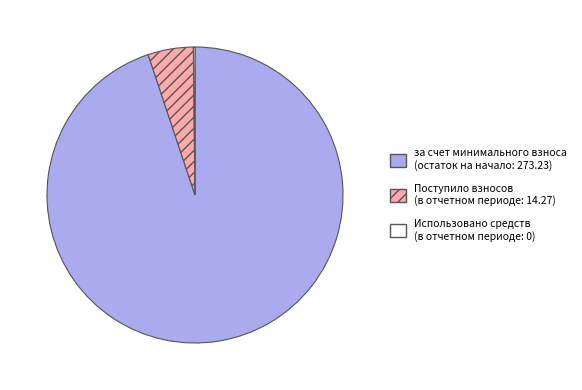

Is there a majority slice in this chart?

Yes